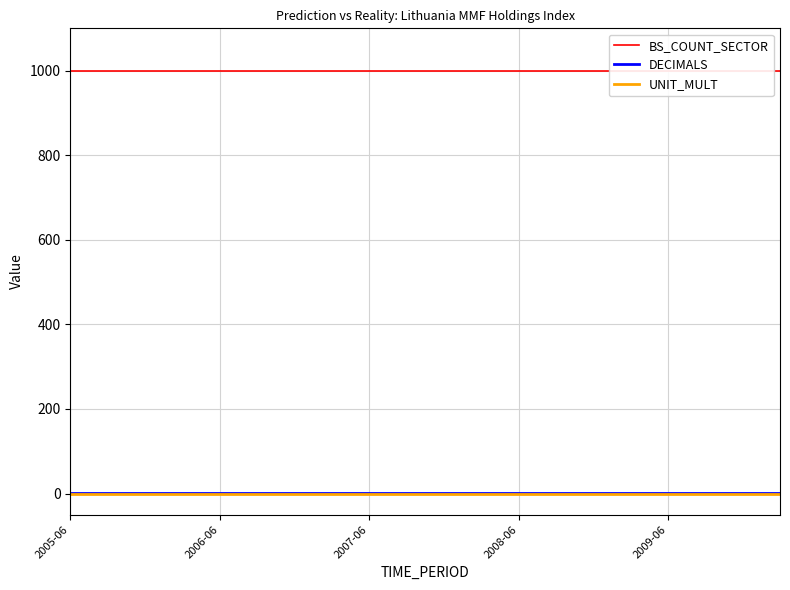

Is it true that BS_COUNT_SECTOR equals 528 at 15?

False